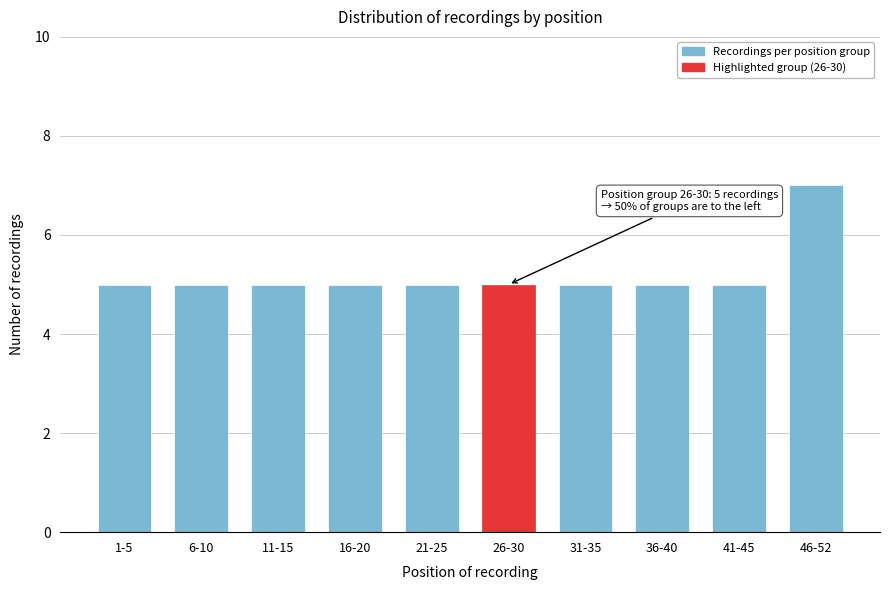

Reading left to right, extract all data points from this chart.

5	5	5	5	5	5	5	5	5	7